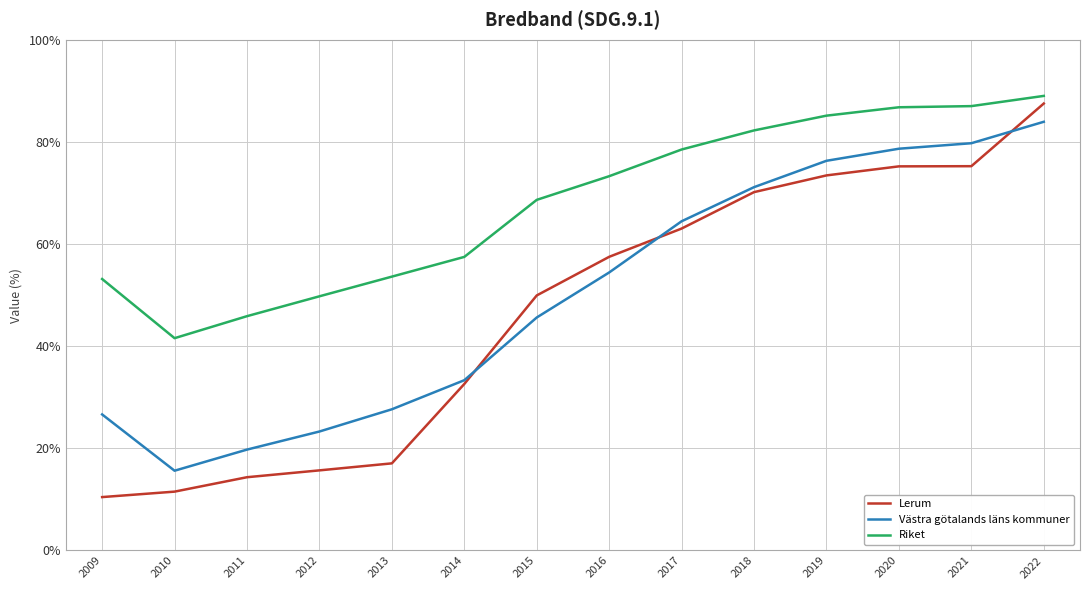

How many values in the Riket series exceed 73?

7